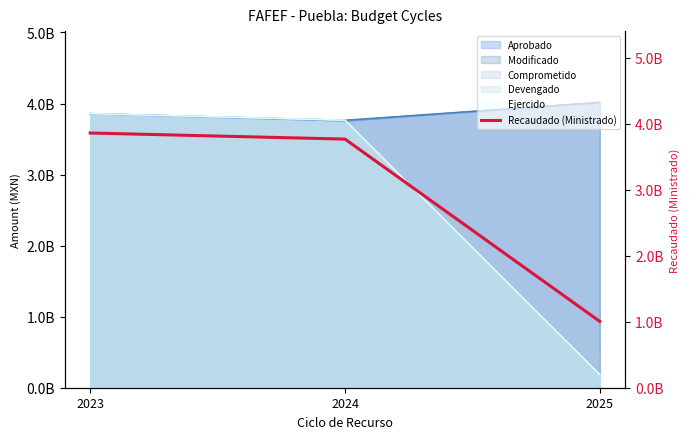

What is the minimum value shown in the chart?

1003859523